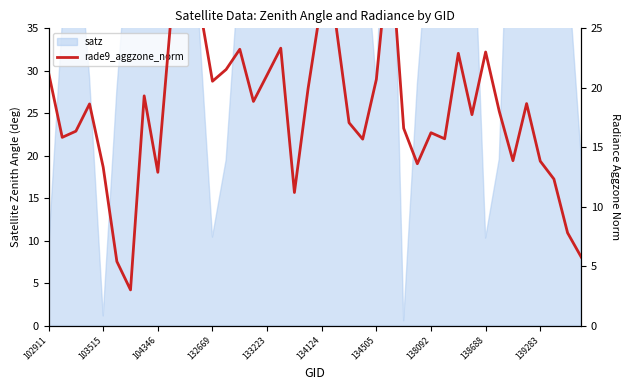

What is the maximum value shown in the chart?

35.8